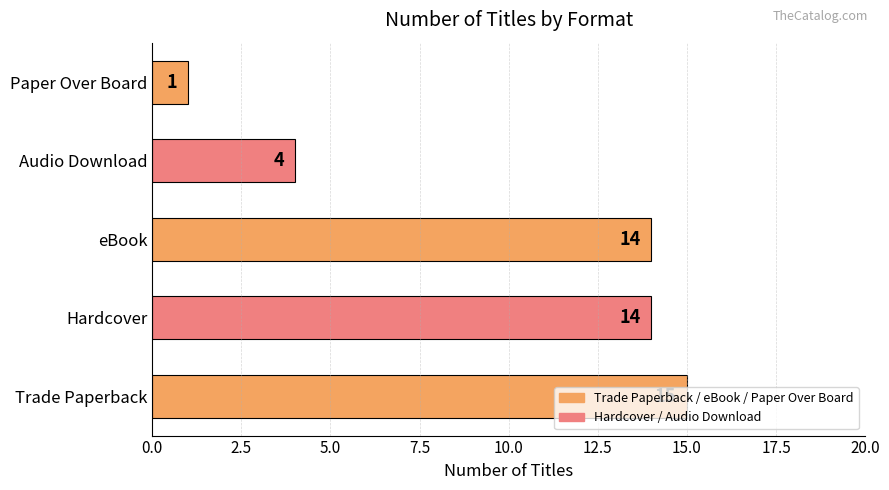

What is the sum of the values at Trade Paperback and Audio Download?

19